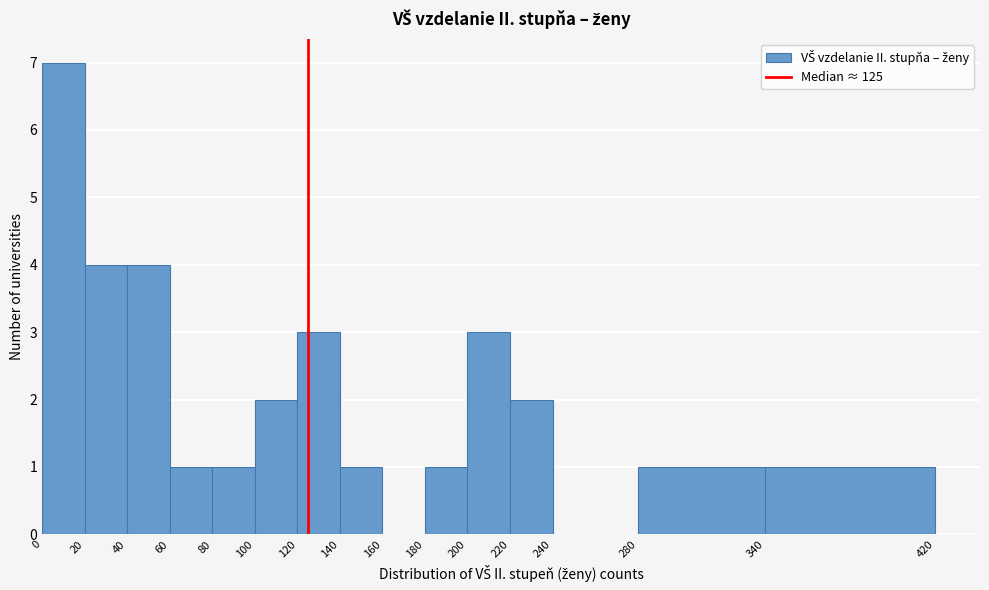

Reading left to right, transcribe this chart: for each bar, give the range it covers on the x-axis and its height. The values are not printed on the chart, so give them approximately, as read against the axis.

0 to 20: 7
20 to 40: 4
40 to 60: 4
60 to 80: 1
80 to 100: 1
100 to 120: 2
120 to 140: 3
140 to 160: 1
160 to 180: 0
180 to 200: 1
200 to 220: 3
220 to 240: 2
240 to 280: 0
280 to 340: 1
340 to 420: 1